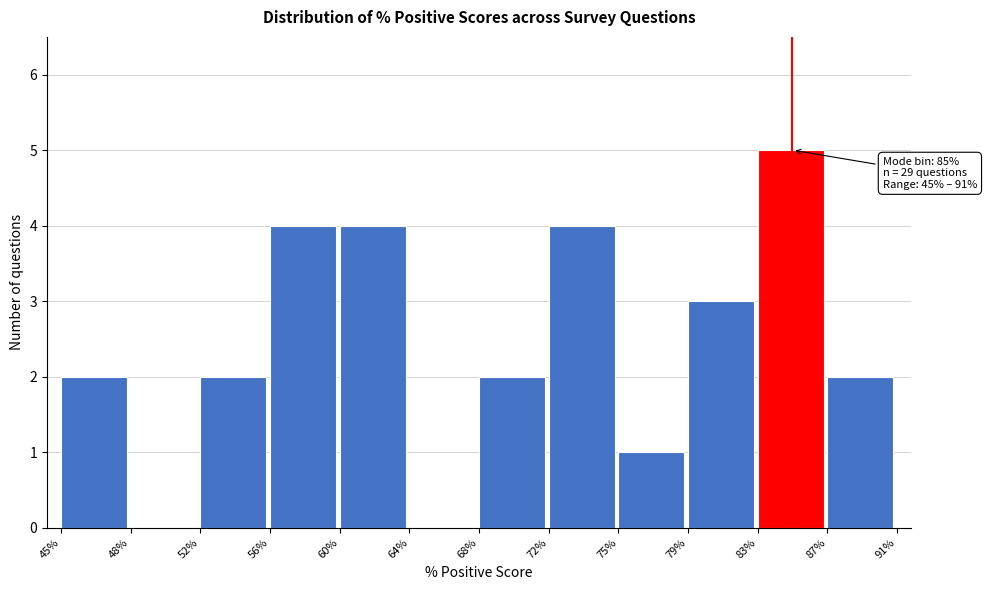

Reading left to right, extract all data points from this chart.

45%=2	48%=0	52%=2	56%=4	60%=4	64%=0	68%=2	72%=4	75%=1	79%=3	83%=5	87%=2